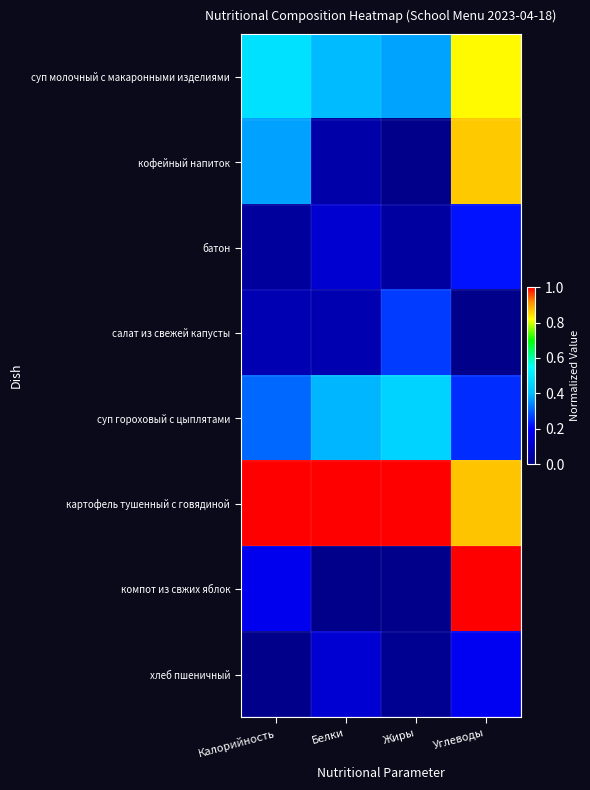

Reading left to right, list all the values displayed in this chart.

суп молочный с макаронными изделиями: Калорийность=0.5	Белки=0.4	Жиры=0.4	Углеводы=0.8
кофейный напиток: Калорийность=0.4	Белки=0.1	Жиры=0.0	Углеводы=0.9
батон: Калорийность=0.0	Белки=0.1	Жиры=0.0	Углеводы=0.2
салат из свежей капусты: Калорийность=0.1	Белки=0.1	Жиры=0.3	Углеводы=0.0
суп гороховый с цыплятами: Калорийность=0.3	Белки=0.4	Жиры=0.4	Углеводы=0.2
картофель тушенный с говядиной: Калорийность=1.0	Белки=1.0	Жиры=1.0	Углеводы=0.9
компот из свжих яблок: Калорийность=0.2	Белки=0.0	Жиры=0.0	Углеводы=1.0
хлеб пшеничный: Калорийность=0.0	Белки=0.1	Жиры=0.0	Углеводы=0.2